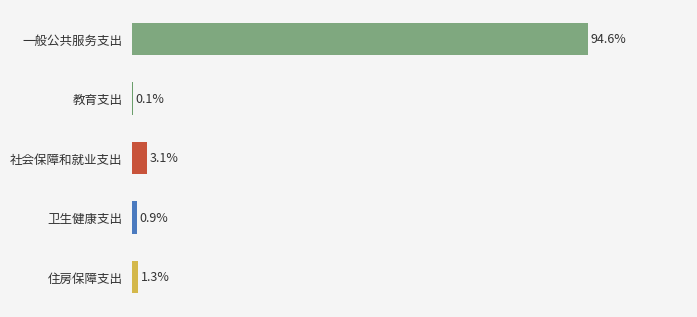

Between 教育支出 and 住房保障支出, which is larger?

住房保障支出